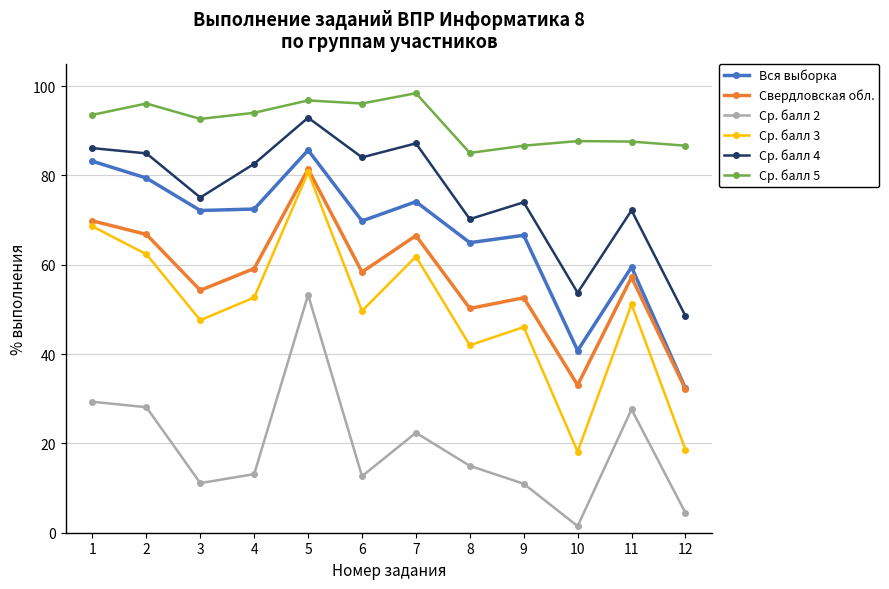

At how many categories does at least one series exceed 64?

12